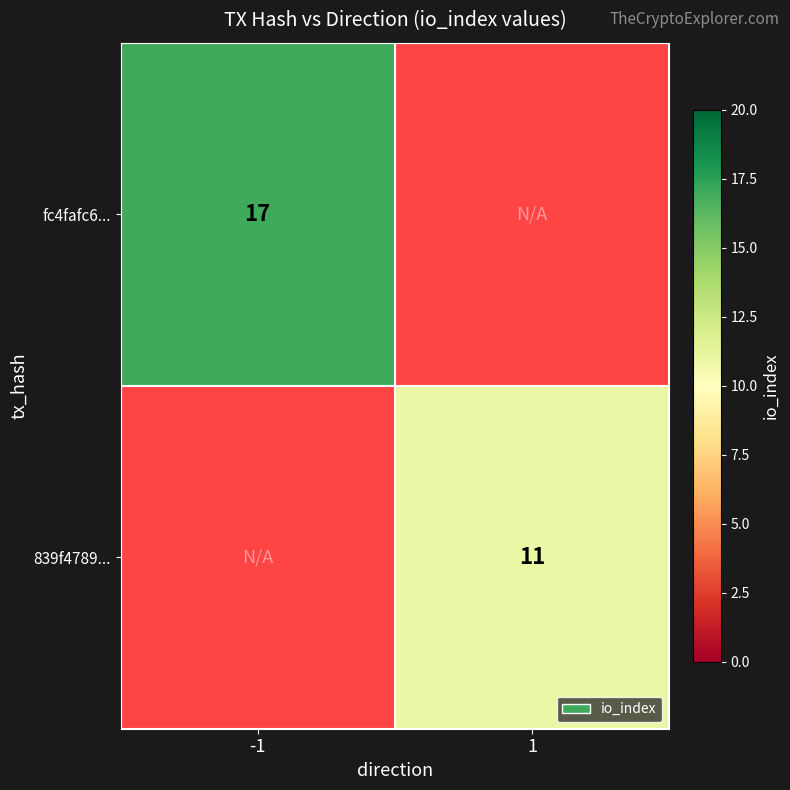

At how many categories does at least one series exceed 12?

1